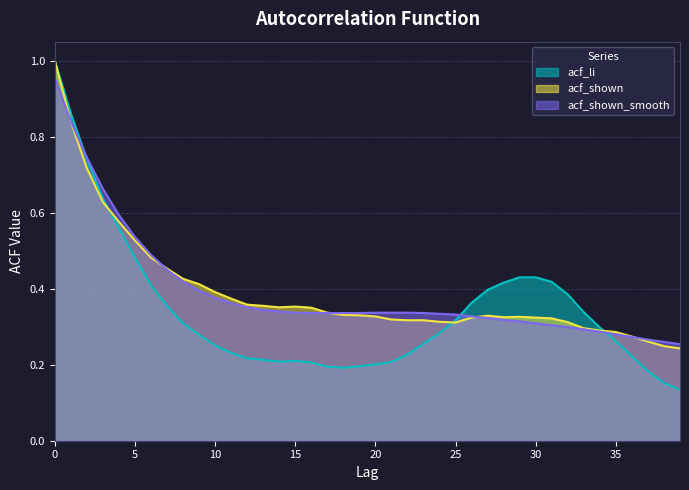

What is the maximum value shown in the chart?

1.0